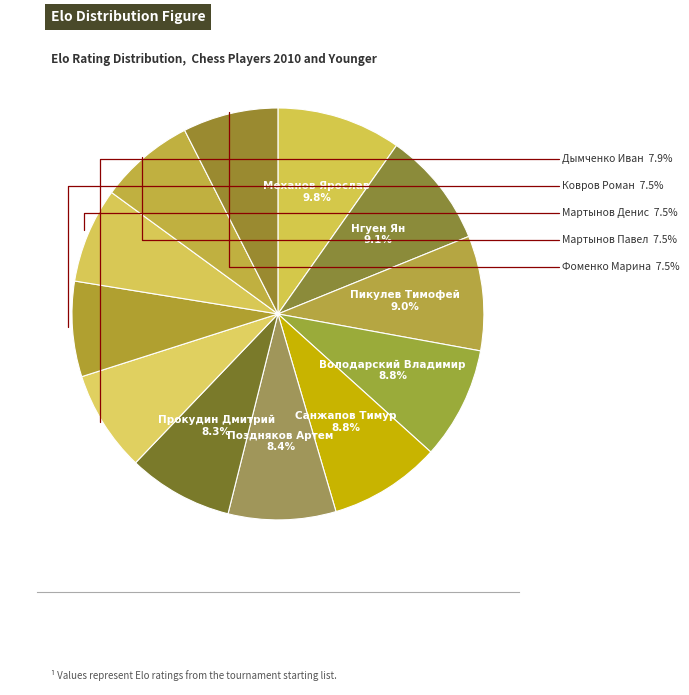

Does Мартынов Павел represent more than half of the total?

No